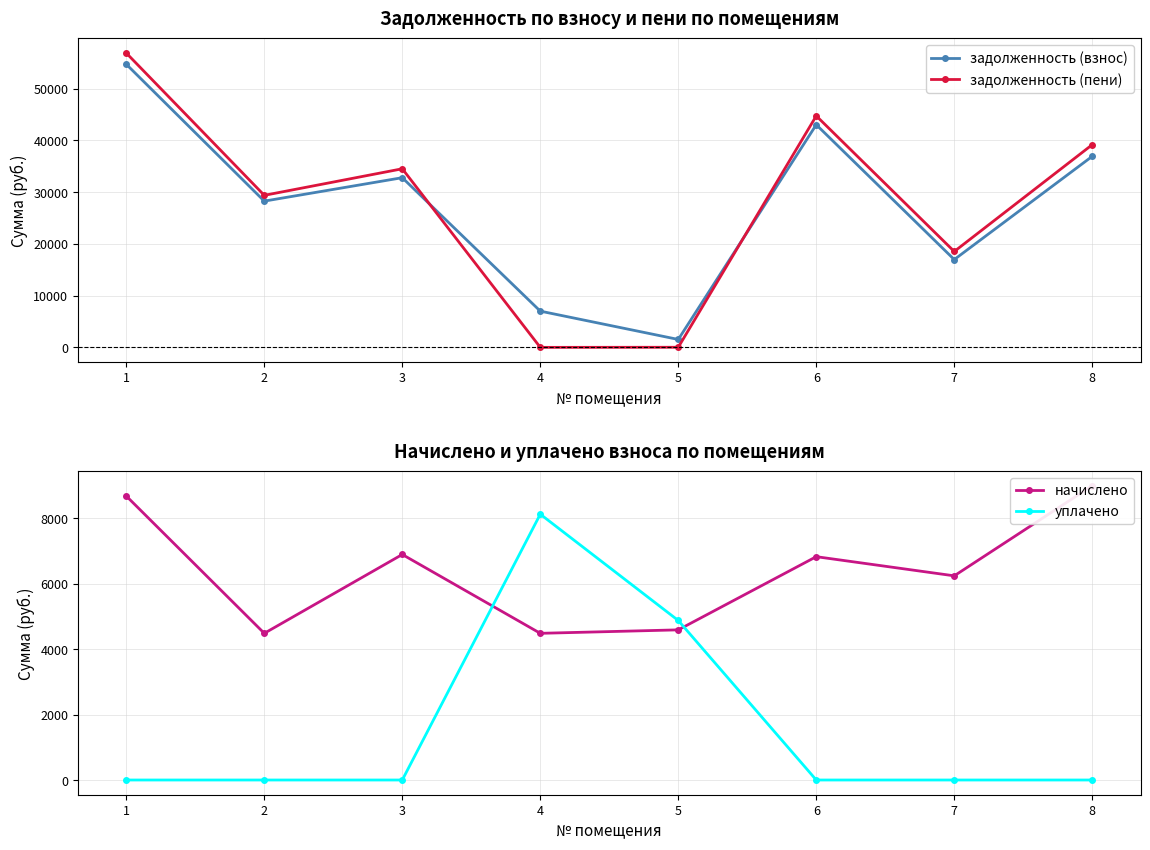

At which label is задолженность (взнос) closest to 28123?

2